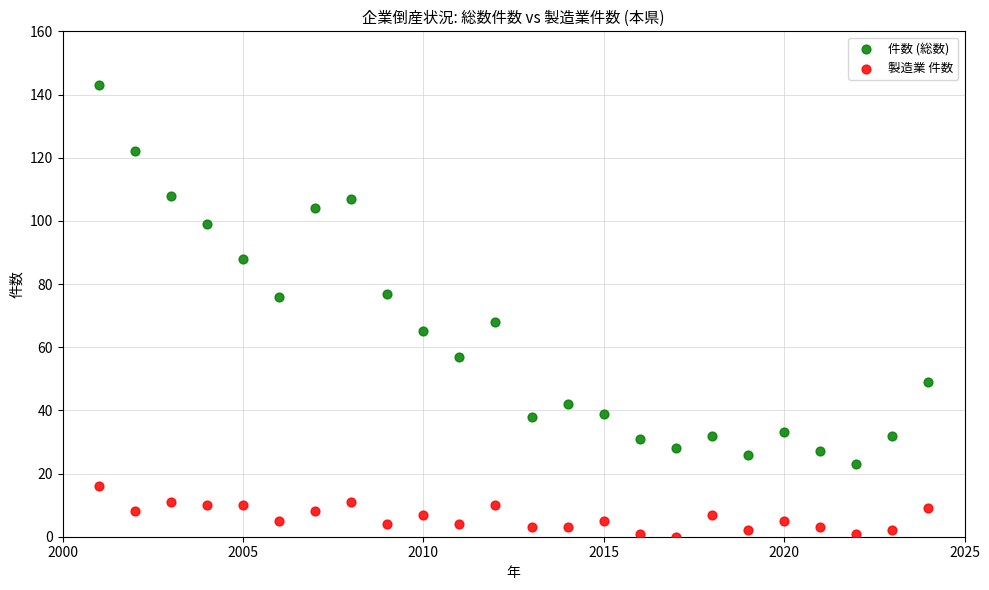

Which series reaches the minimum Y coordinate?

製造業 件数